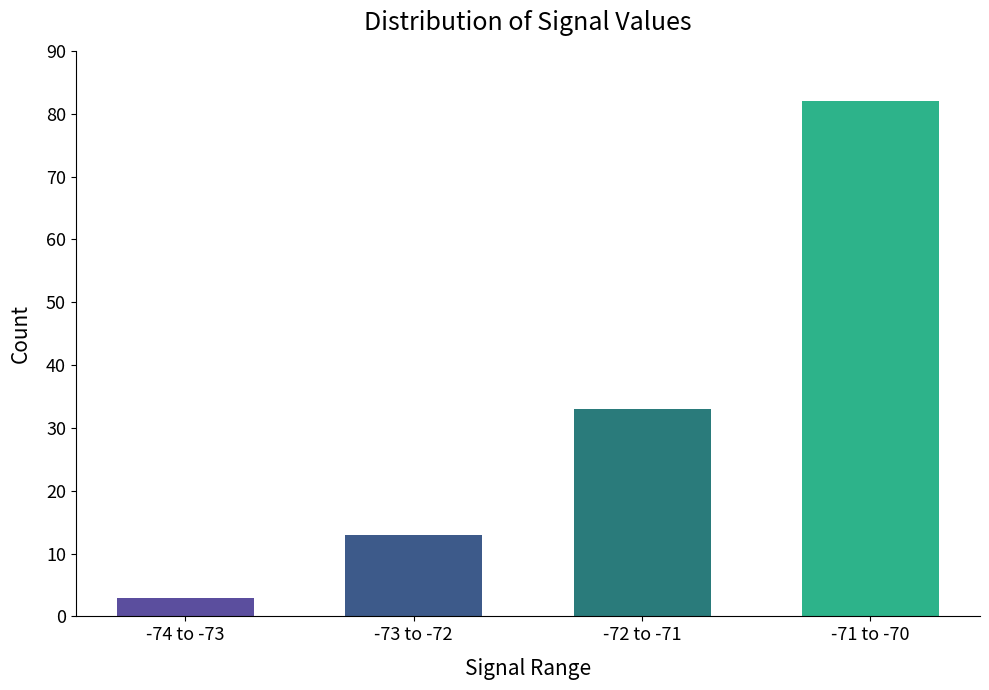

Count the values in the range 13 to 82.

3